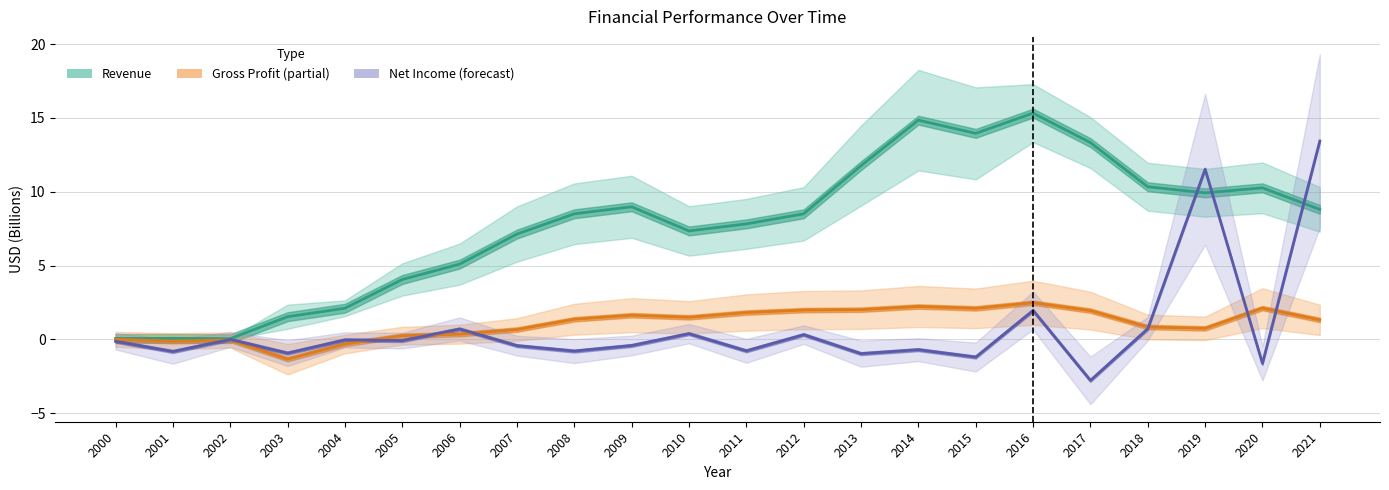

Does the chart have visible grid lines?

Yes